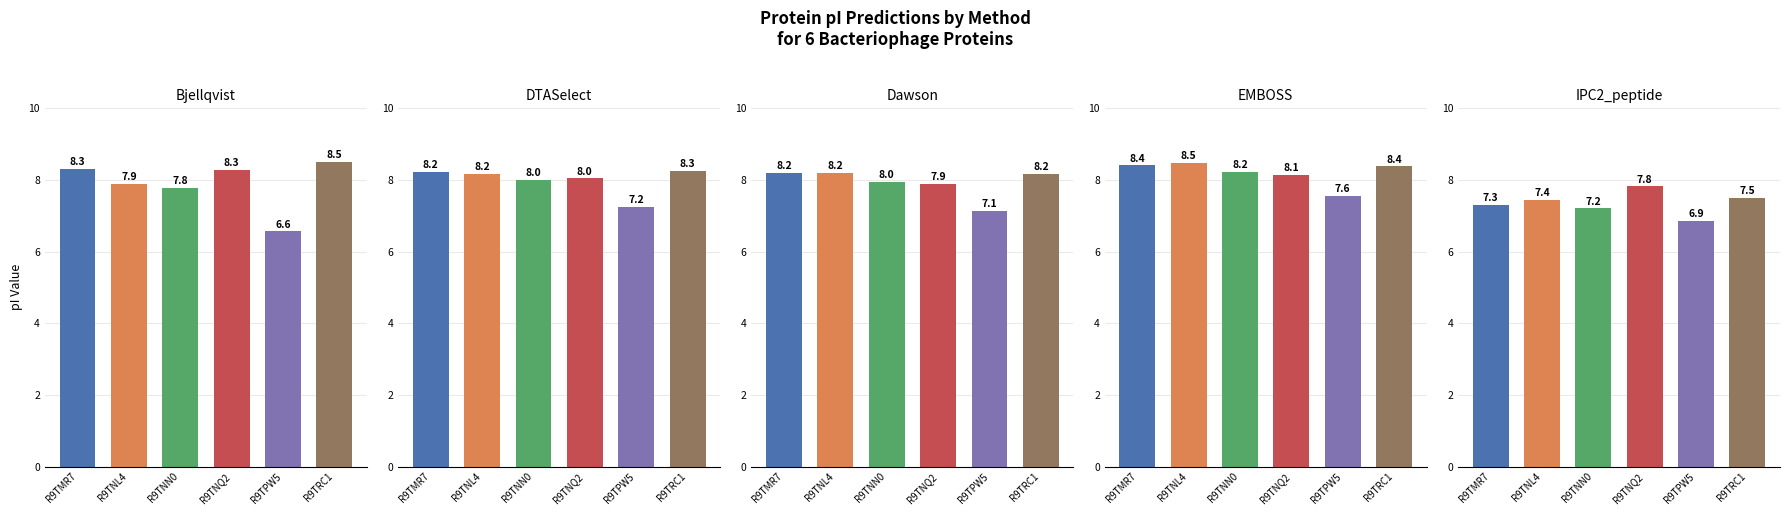

What is the difference between the second highest and minimum values in the Bjellqvist series?

1.7